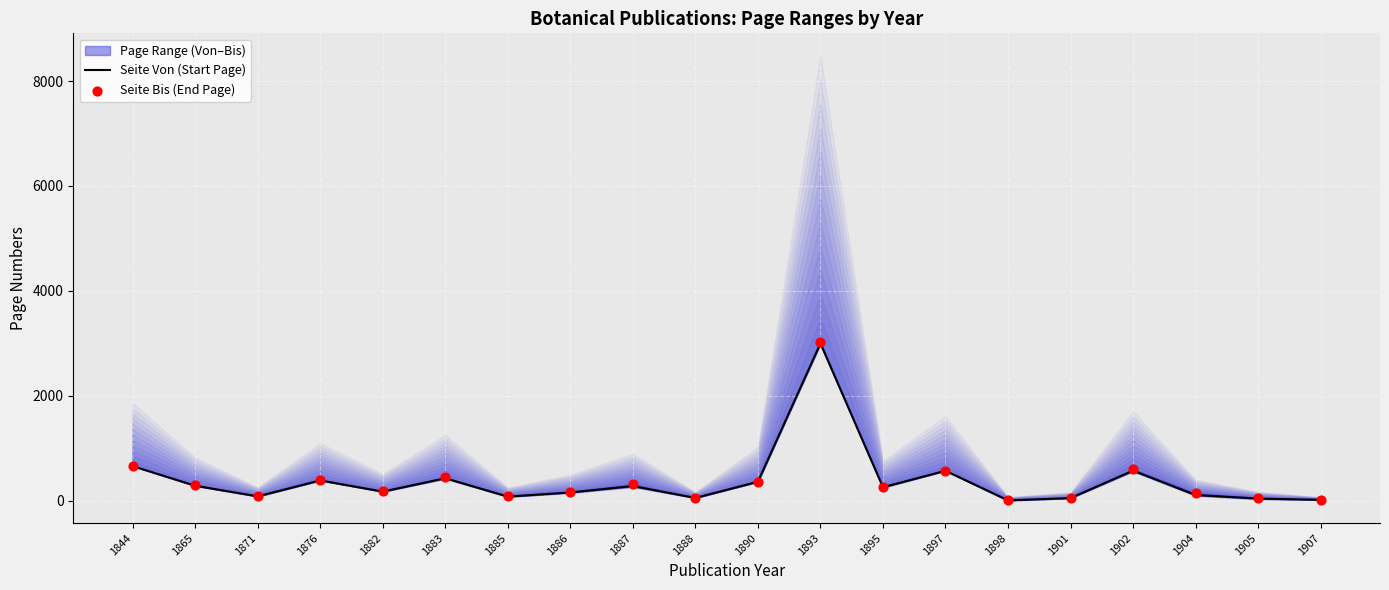

Is the value of Seite Von (Start Page) at 1907 greater than the value of Seite Bis (End Page) at 1901?

No